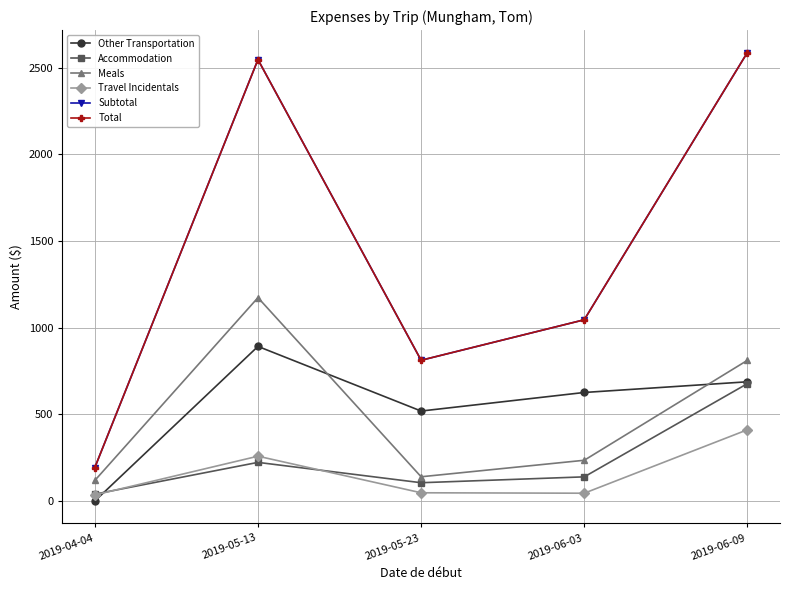

Between 2019-05-13 and 2019-06-09, which series saw the biggest shift?

Accommodation